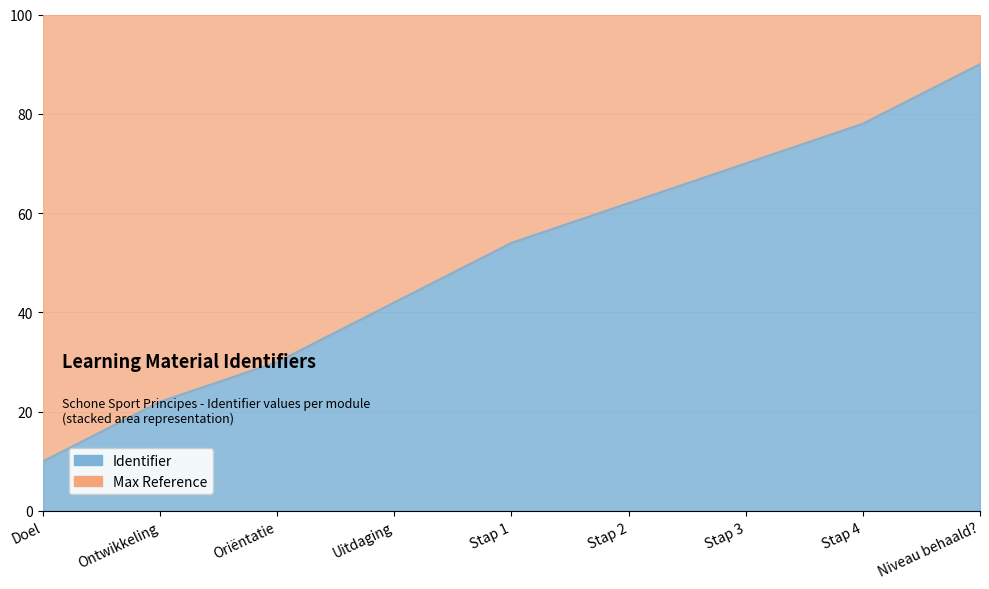

The chart shows a value of 62 at Stap 2. True or false?

True